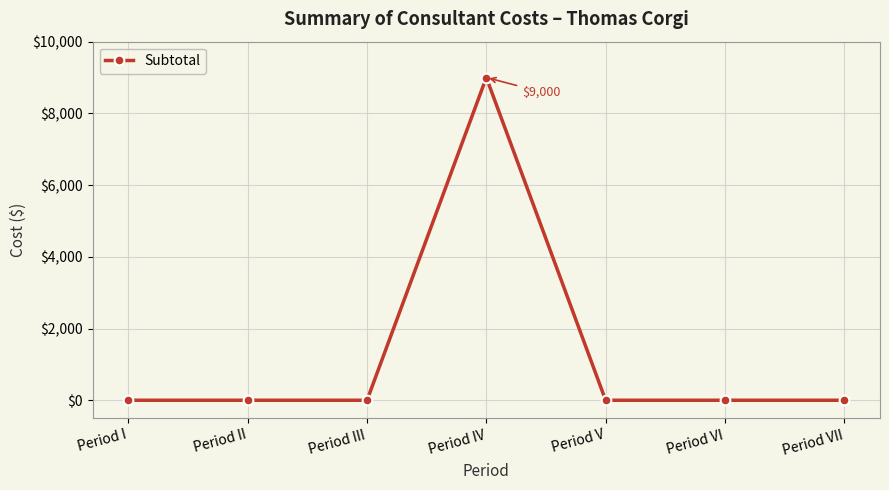

What is the label of the 6th point from the left?

Period VI